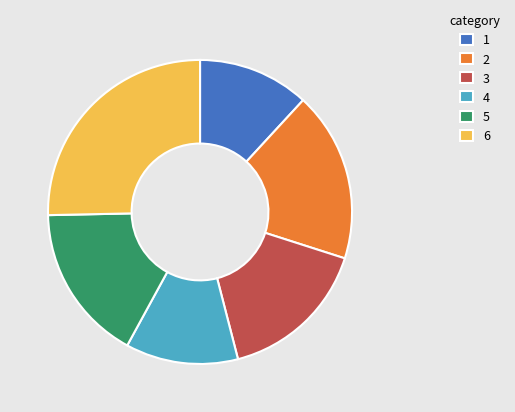

Which category has the biggest portion of the pie?

6